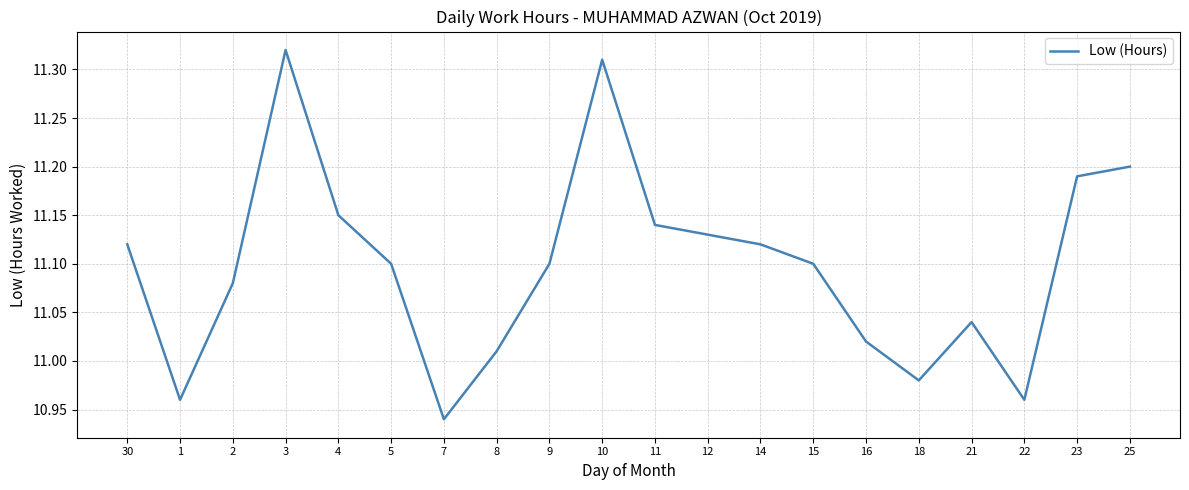

What is the difference between the values at 16 and 1?

0.1